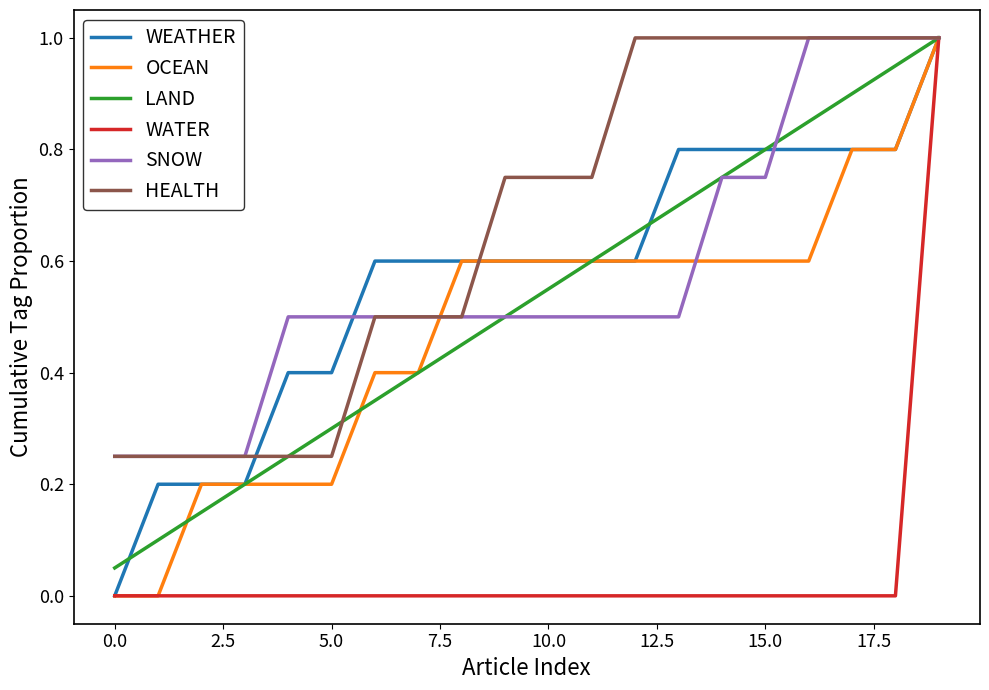

What is the greatest value displayed?

1.0